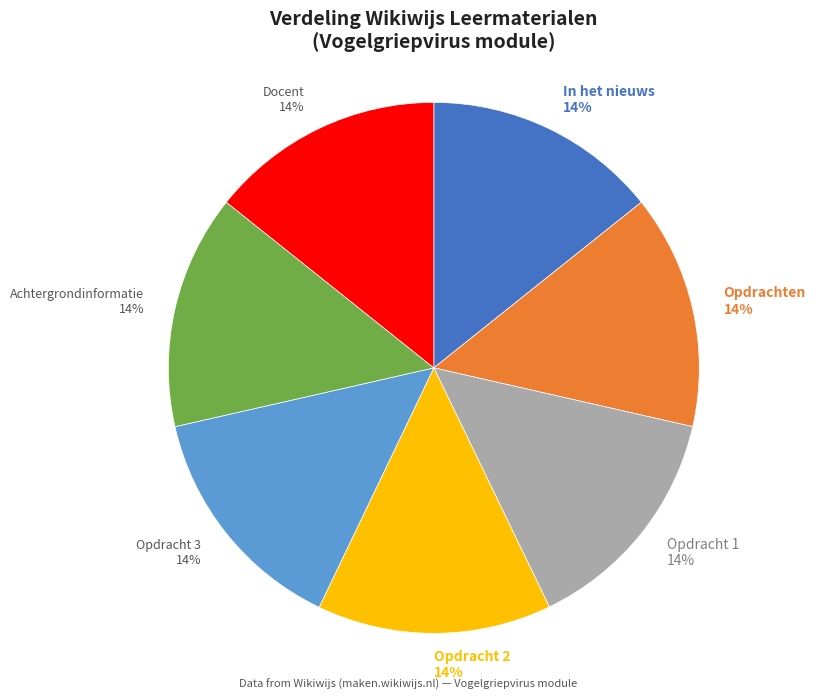

To the nearest percent, what percentage of the pie is Opdrachten?

14%